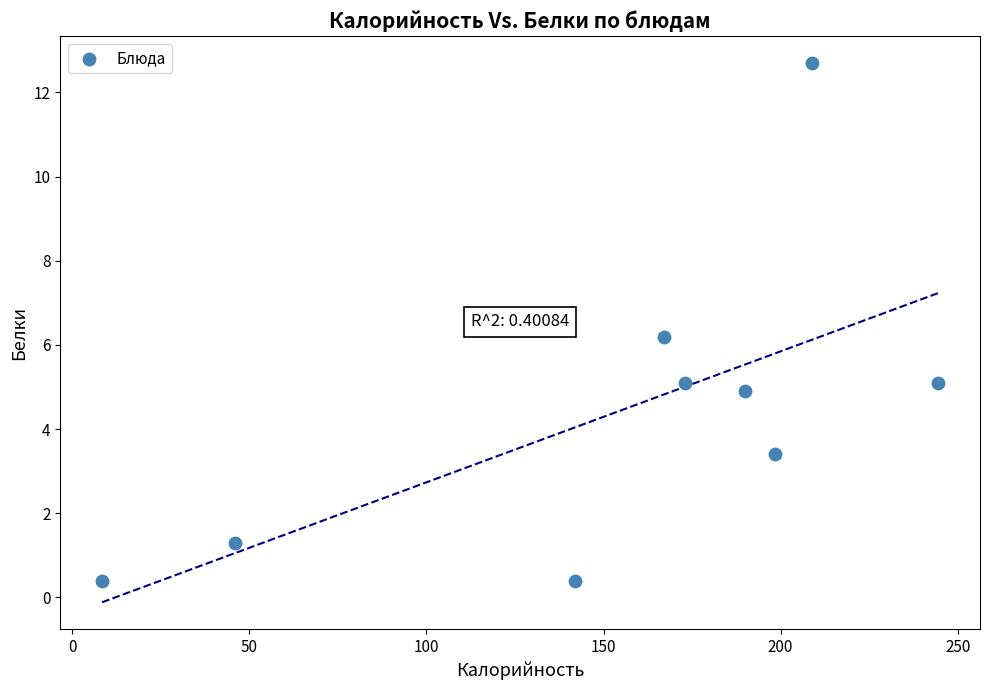

What is the average X value?

153.1